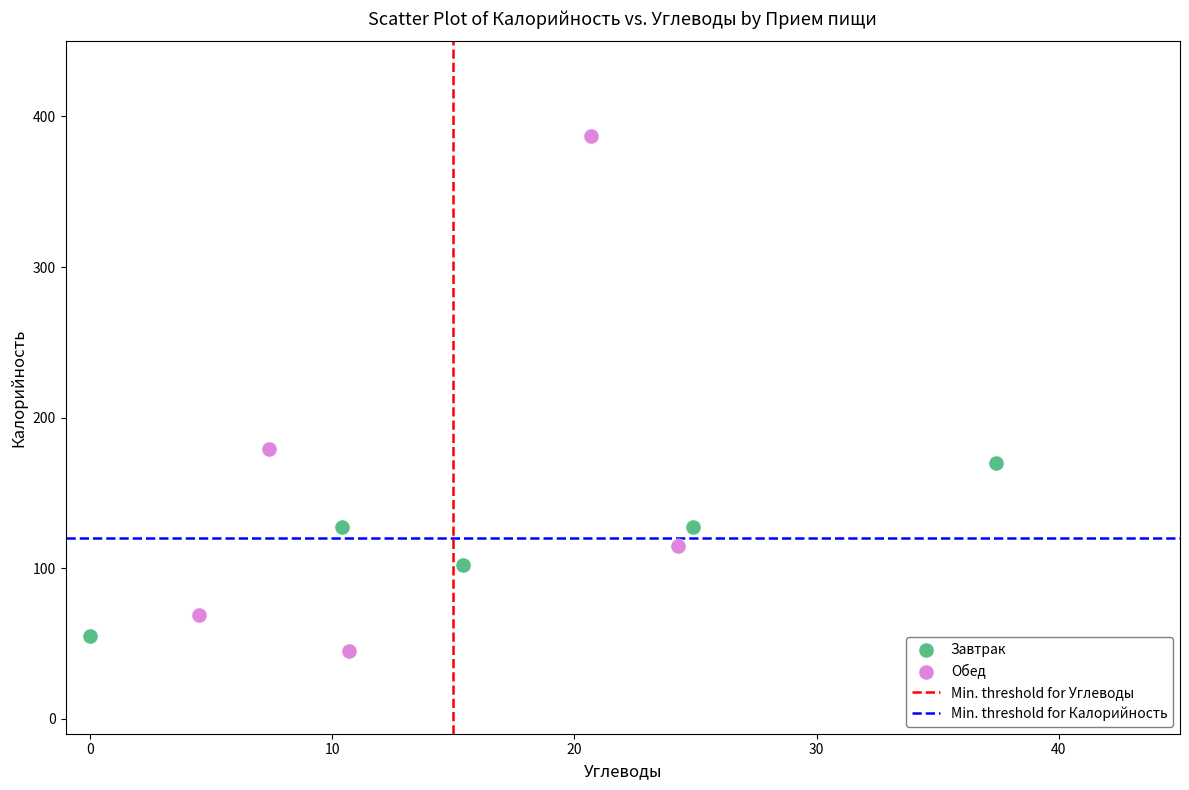

Which series has the largest Y range (max minus min)?

Обед